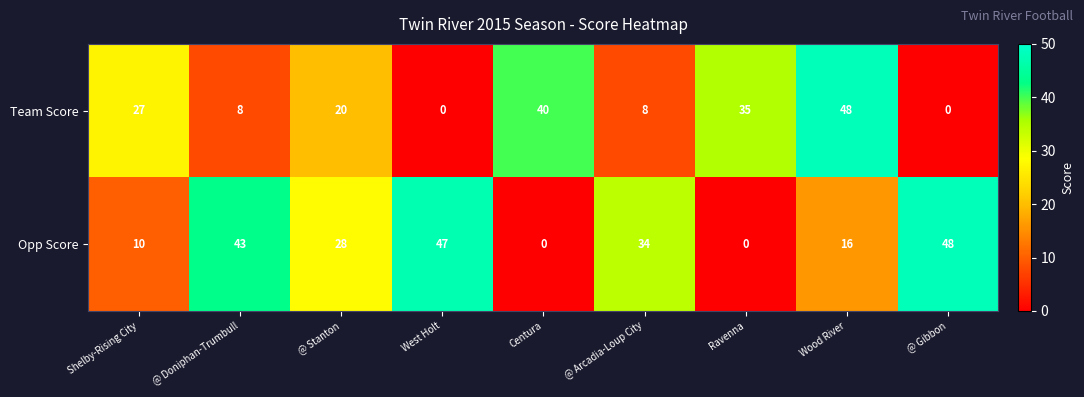

The Team Score series shows 15 at Shelby-Rising City. True or false?

False